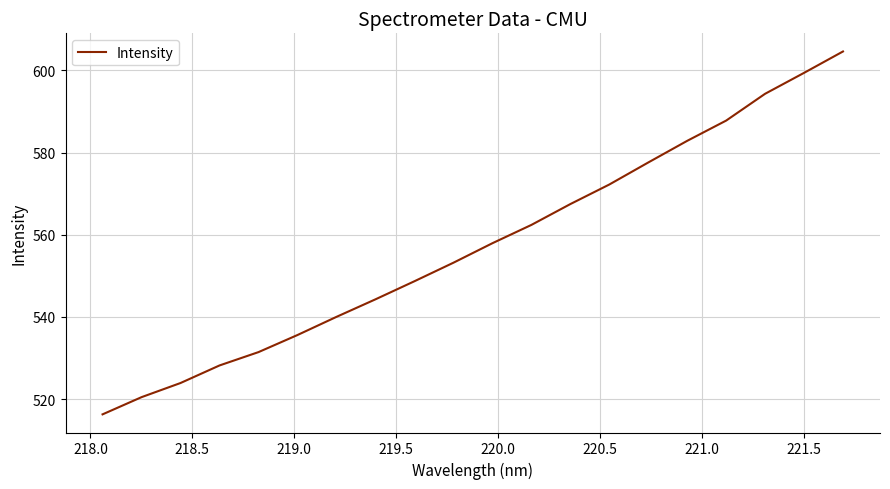

What is the difference between the maximum and second lowest values?

84.1